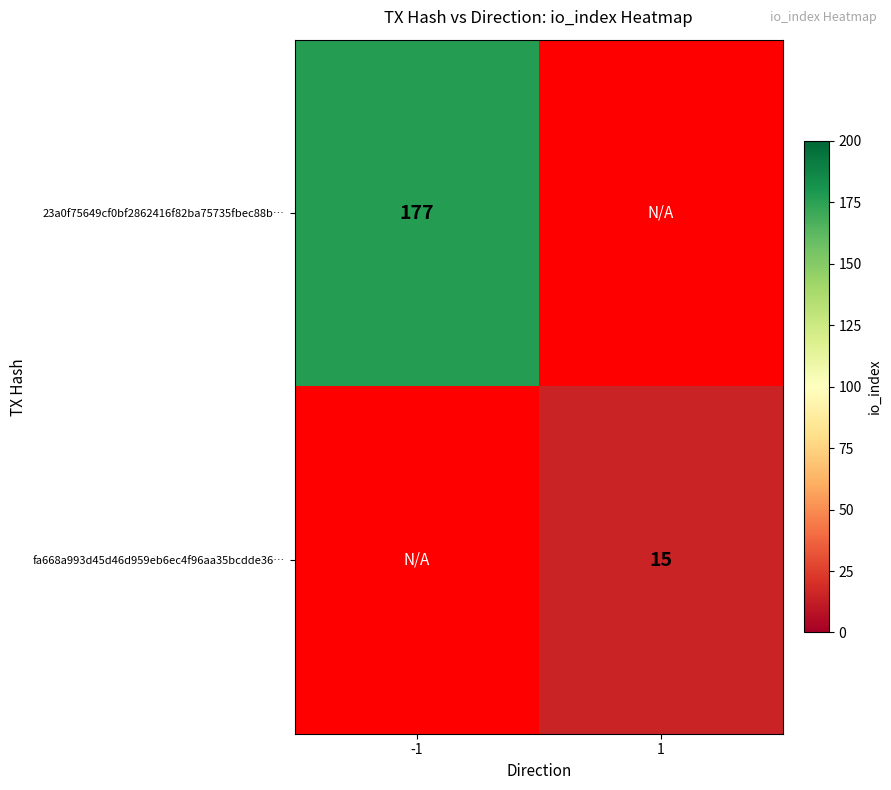

True or false: 23a0f75649cf0bf2862416f82ba75735fbec88b… has a value of 177 at -1.

True